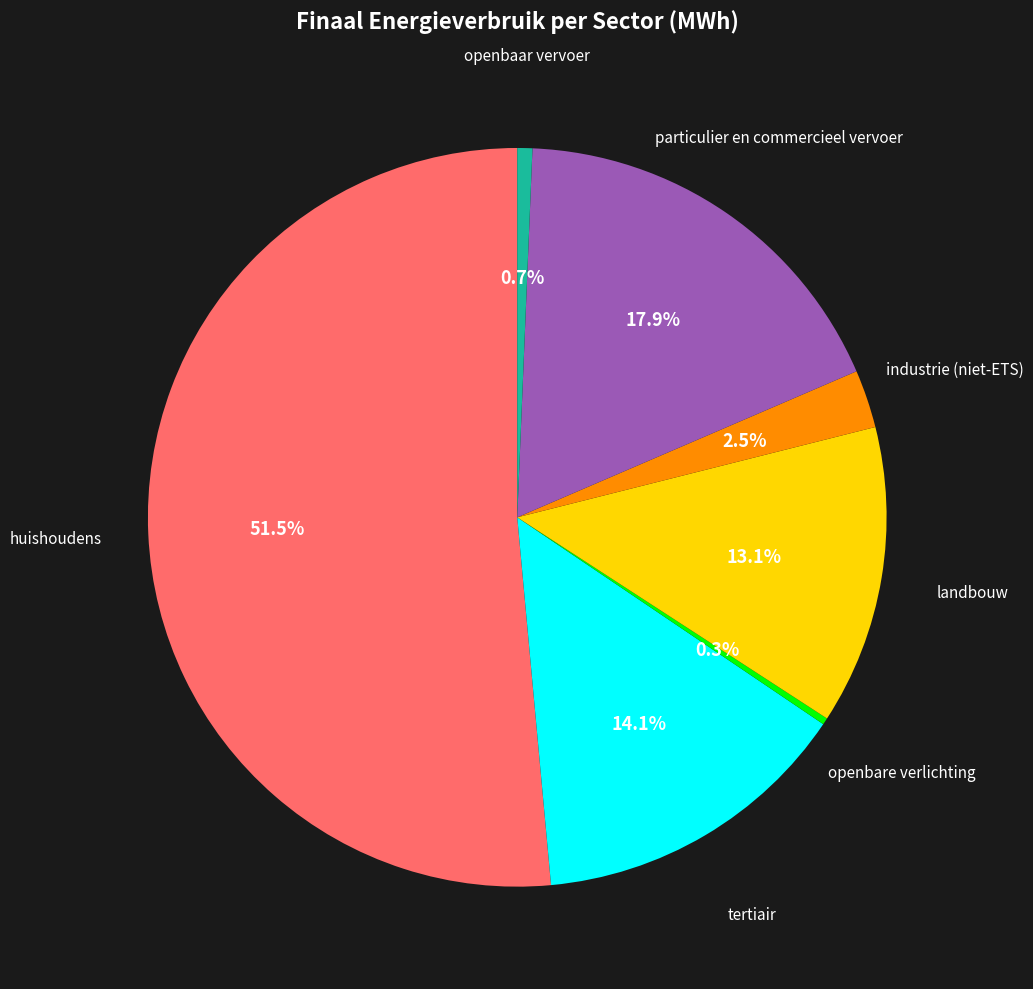

Count the number of slices in the pie.

7